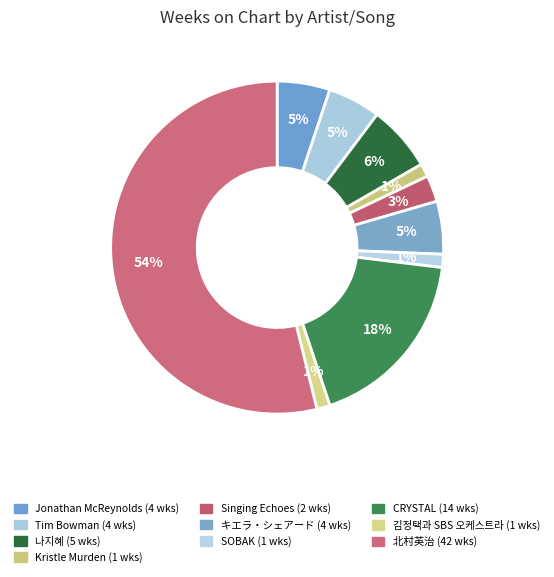

How many segments does this pie chart have?

10